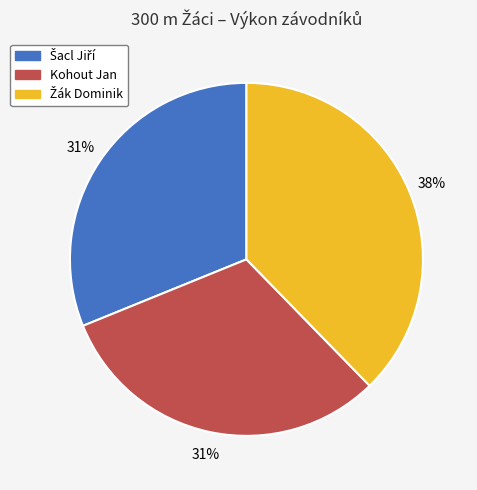

To the nearest percent, what portion does Kohout Jan represent?

31%